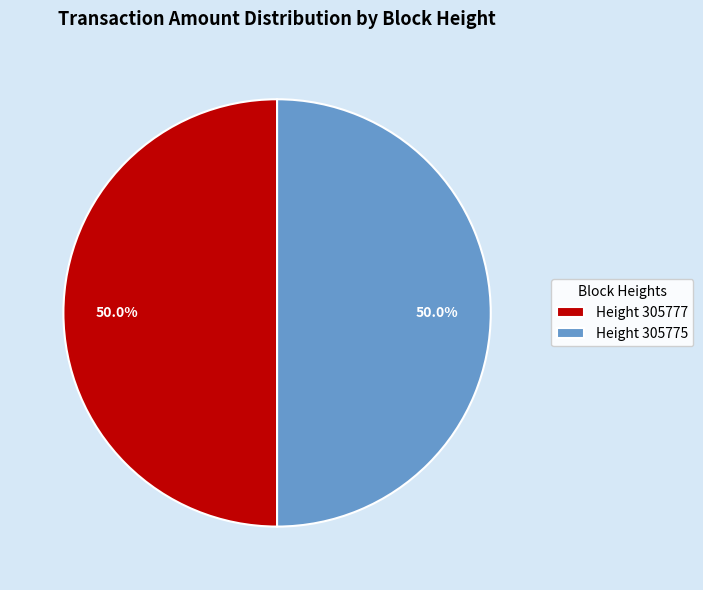

Approximately how many times larger is the value at Height 305775 compared to Height 305777?

1.0